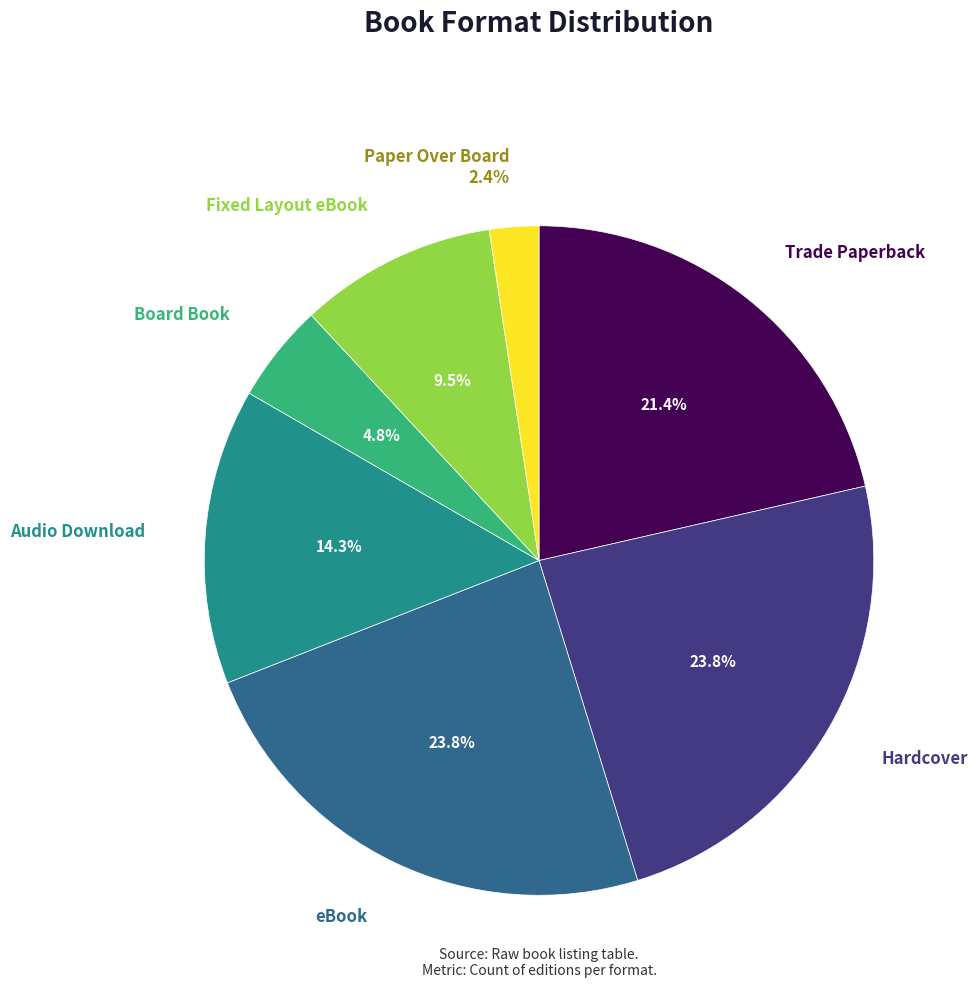

To the nearest percent, what is the difference between the largest and smallest slice percentages?

21%